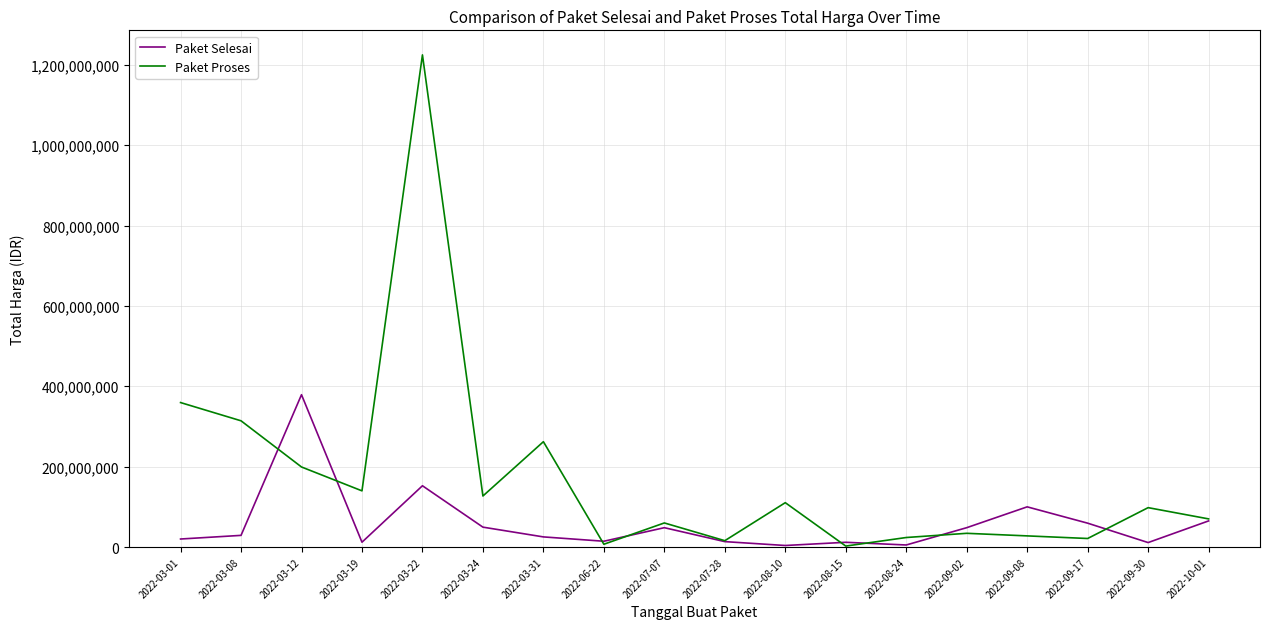

At which label is Paket Proses closest to 613538875?

2022-03-01